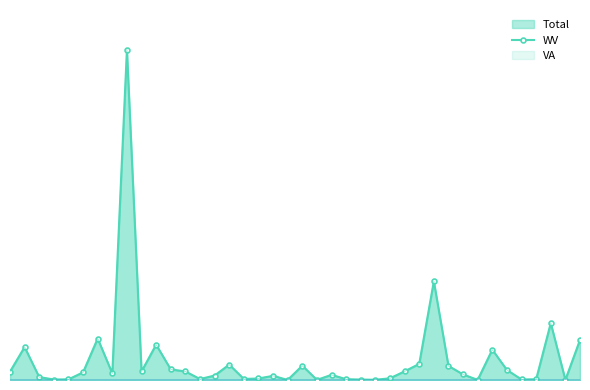

The value of Total at aterrypenak is 174.9. True or false?

False